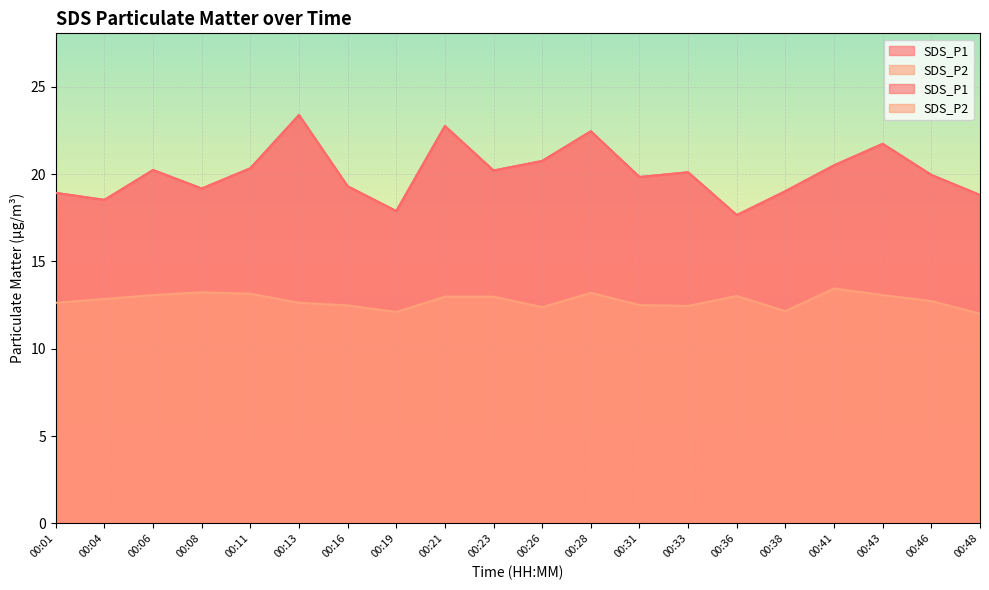

Rank the series at 00:31 from highest to lowest value.

SDS_P1, SDS_P2